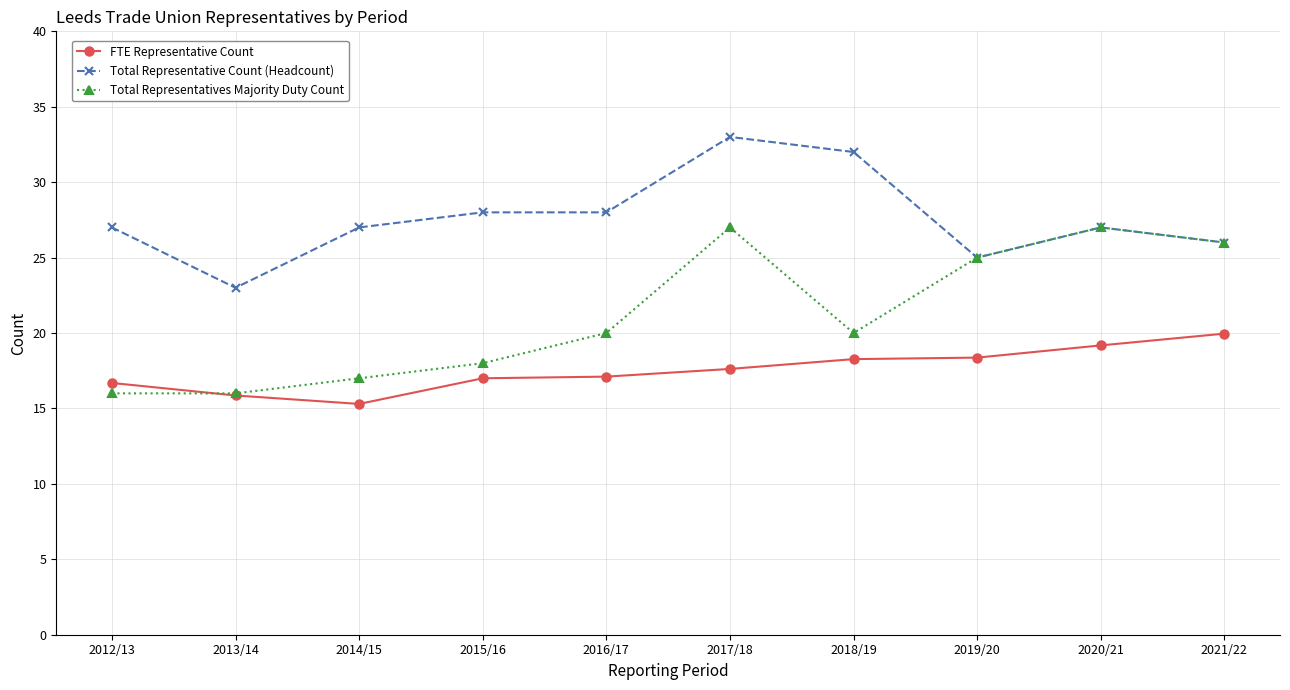

What is the value of the Total Representatives Majority Duty Count point at the 5th from the left?

20.0